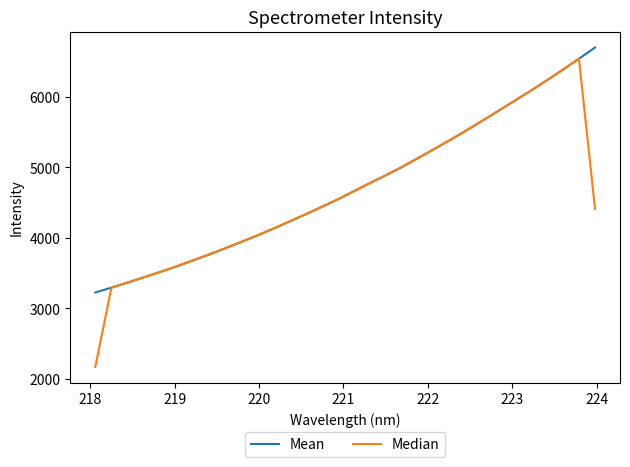

What is the sum of all Mean values?

151254.3